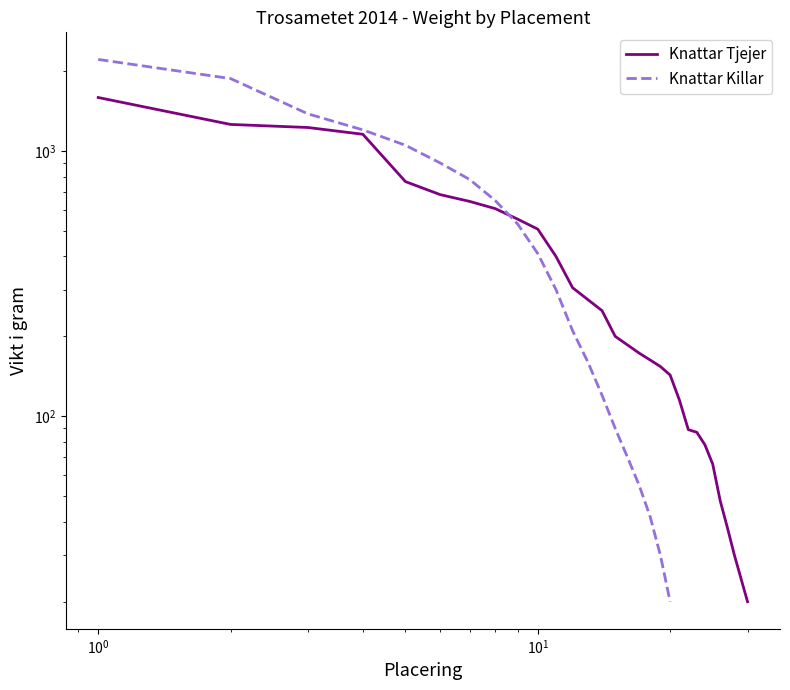

What is the maximum value shown in the chart?

2211